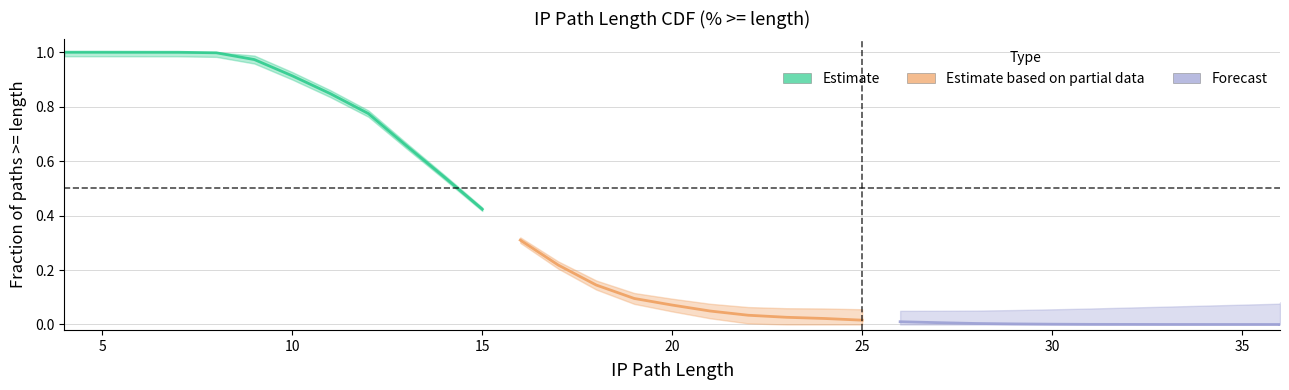

Reading left to right, what are all the values shown in this chart?

1.0	1.0	1.0	1.0	1.0	1.0	0.9	0.8	0.8	0.7	0.5	0.4	0.3	0.2	0.1	0.1	0.1	0.0	0.0	0.0	0.0	0.0	0.0	0.0	0.0	0.0	0.0	0.0	0.0	0.0	0.0	0.0	0.0	0.0